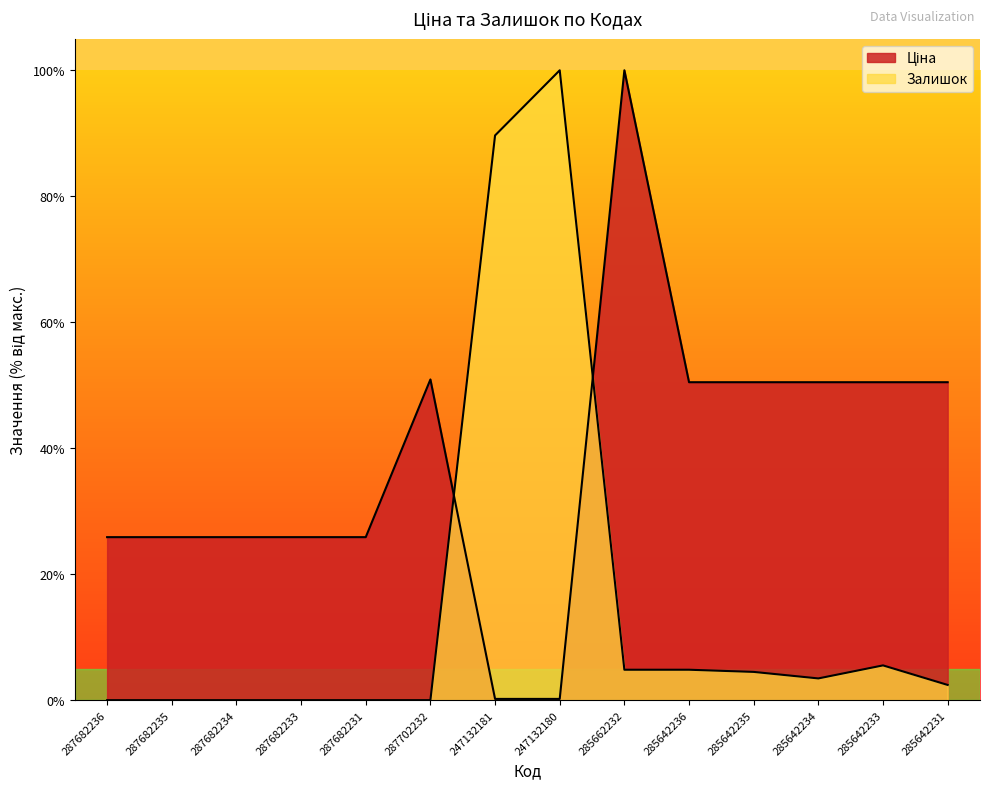

What position from the right is 287682236?

14